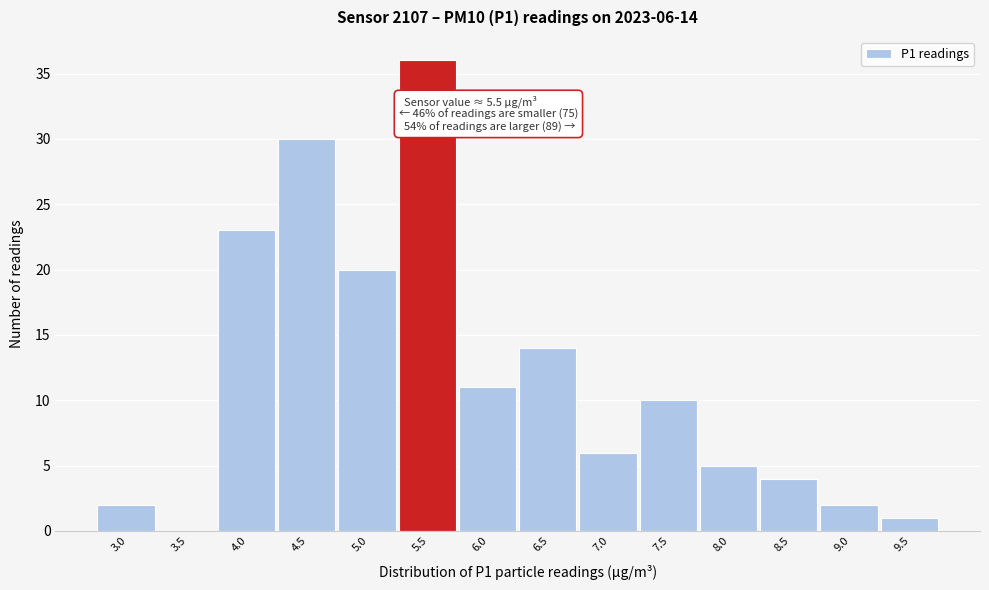

Reading right to left, what are all the values shown in this chart?

9.5=1	9.0=2	8.5=4	8.0=5	7.5=10	7.0=6	6.5=14	6.0=11	5.5=36	5.0=20	4.5=30	4.0=23	3.5=0	3.0=2